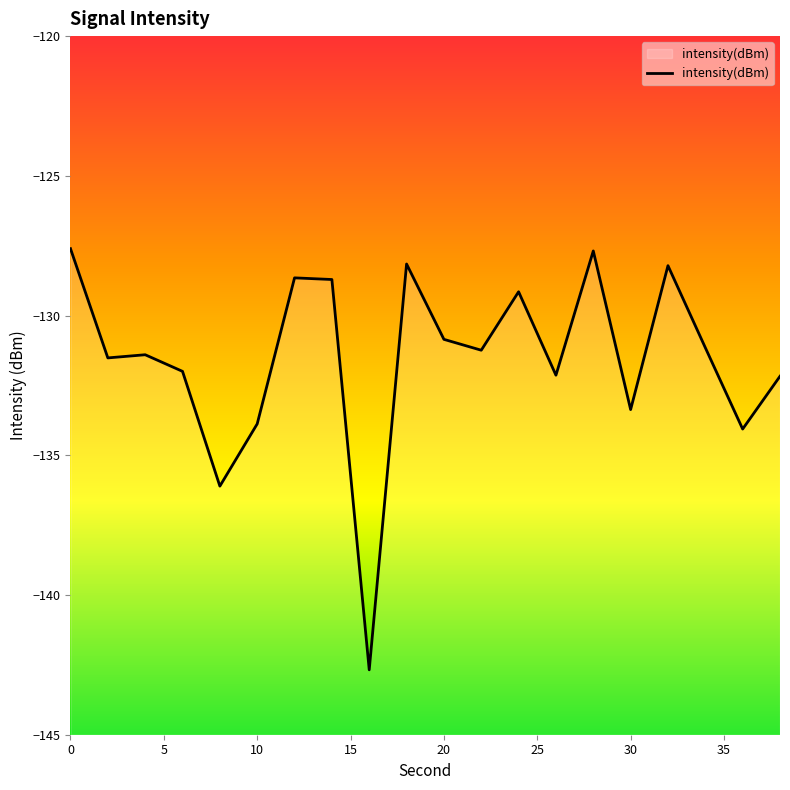

What is the value of the 1st point from the left?

-127.6